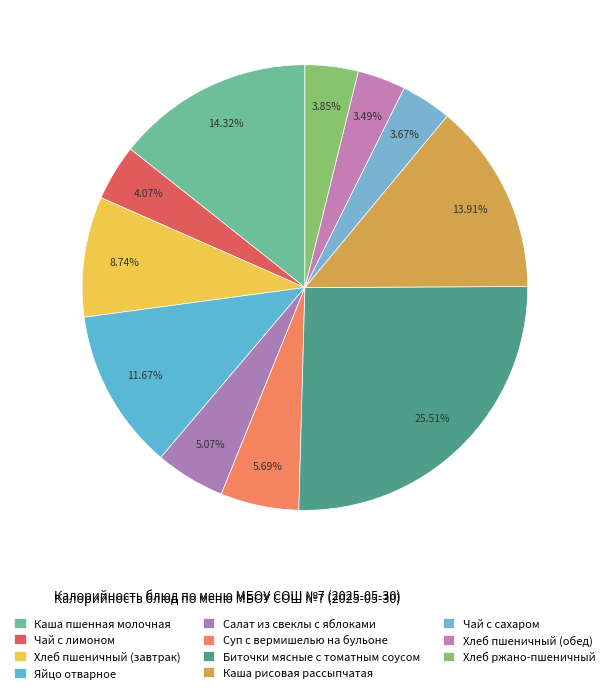

Rank the categories by value from highest to lowest.

Биточки мясные с томатным соусом, Каша пшенная молочная, Каша рисовая рассыпчатая, Яйцо отварное, Хлеб пшеничный (завтрак), Суп с вермишелью на бульоне, Салат из свеклы с яблоками, Чай с лимоном, Хлеб ржано-пшеничный, Чай с сахаром, Хлеб пшеничный (обед)